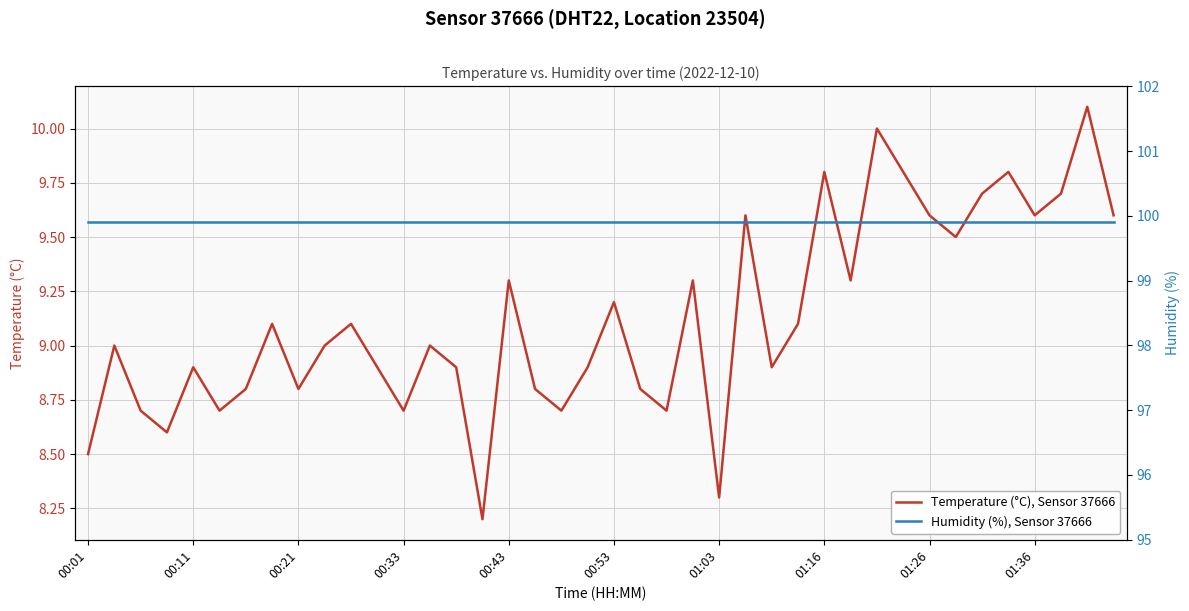

Reading right to left, transcribe all the data shown in this chart.

Temperature (°C), Sensor 37666: 9.6	10.1	9.7	9.6	9.8	9.7	9.5	9.6	9.8	10.0	9.3	9.8	9.1	8.9	9.6	8.3	9.3	8.7	8.8	9.2	8.9	8.7	8.8	9.3	8.2	8.9	9.0	8.7	8.9	9.1	9.0	8.8	9.1	8.8	8.7	8.9	8.6	8.7	9.0	8.5
Humidity (%), Sensor 37666: 99.9	99.9	99.9	99.9	99.9	99.9	99.9	99.9	99.9	99.9	99.9	99.9	99.9	99.9	99.9	99.9	99.9	99.9	99.9	99.9	99.9	99.9	99.9	99.9	99.9	99.9	99.9	99.9	99.9	99.9	99.9	99.9	99.9	99.9	99.9	99.9	99.9	99.9	99.9	99.9